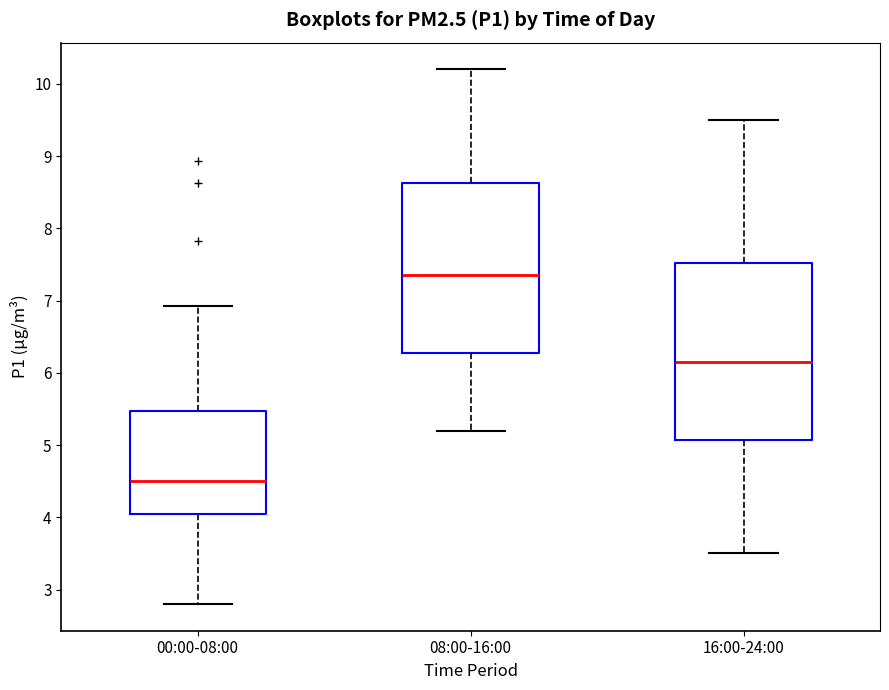

Which box is the tallest, from its lower edge to its upper edge?

16:00-24:00